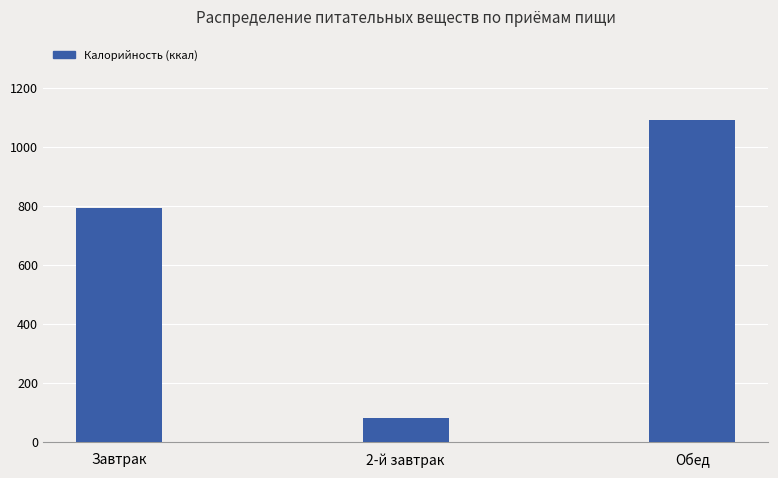

What is the average value?

655.3